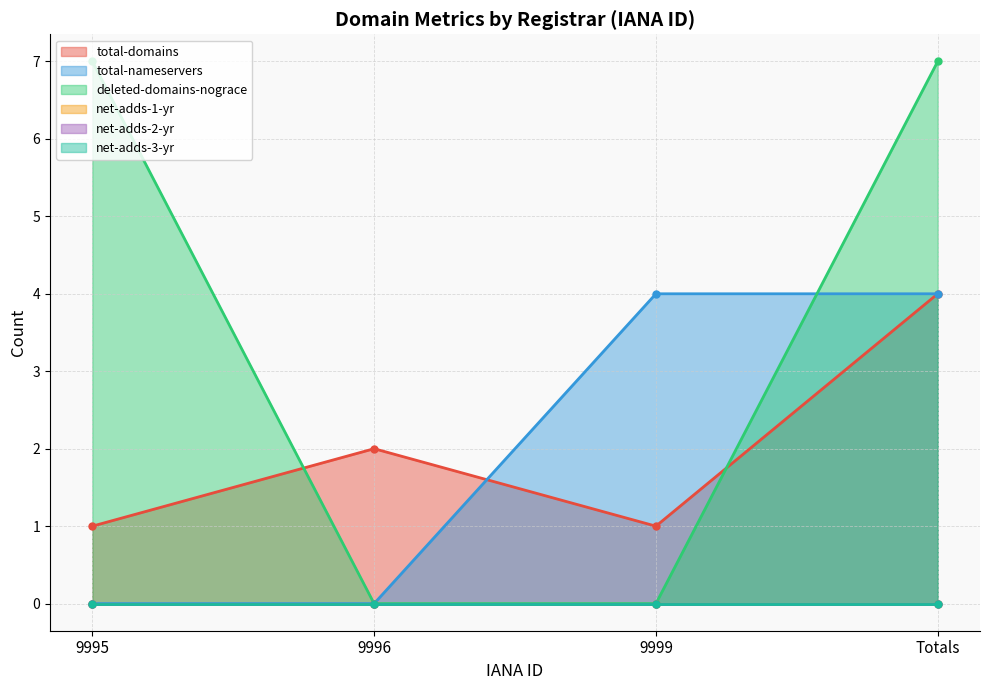

Which category has the highest value in the deleted-domains-nograce series?

9995